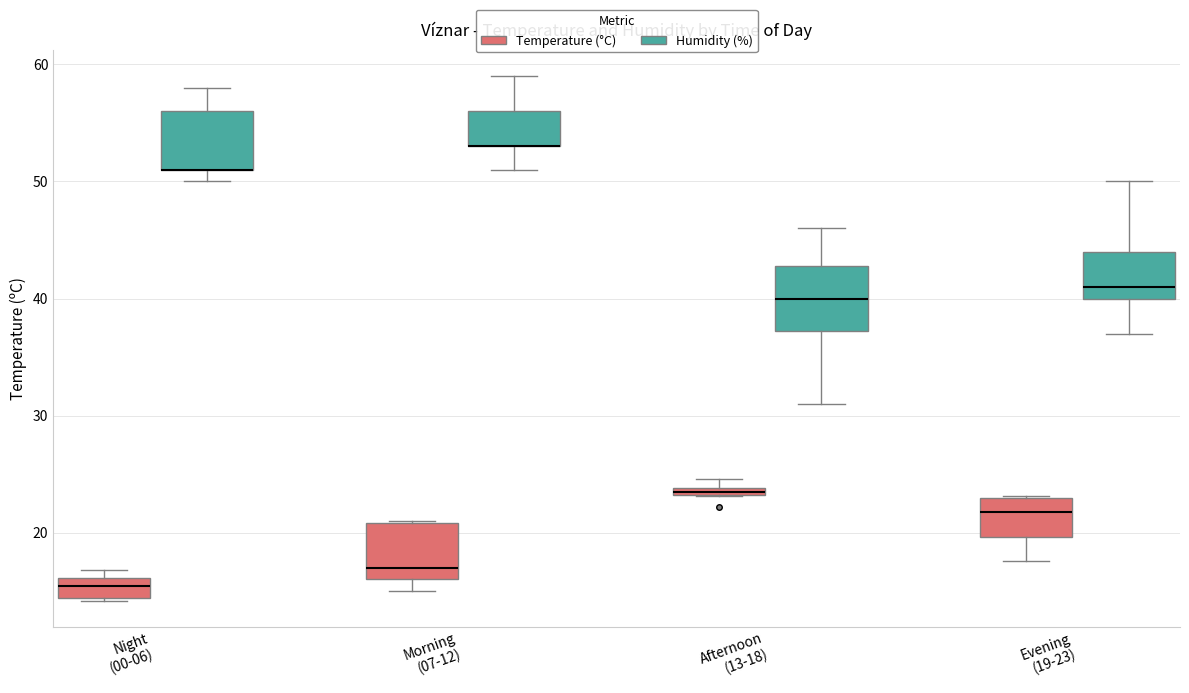

Where does the lower whisker of the box for Evening (19-23) (Humidity (%)) end on the y-axis? The values are not printed on the chart, so give them approximately, as read against the axis.

37